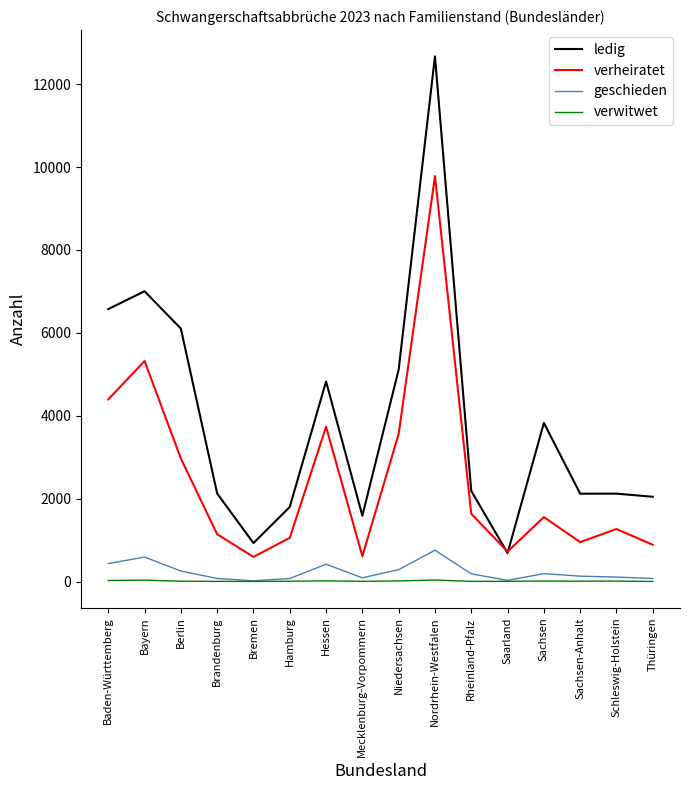

The value of verheiratet at Rheinland-Pfalz is 1633. True or false?

True